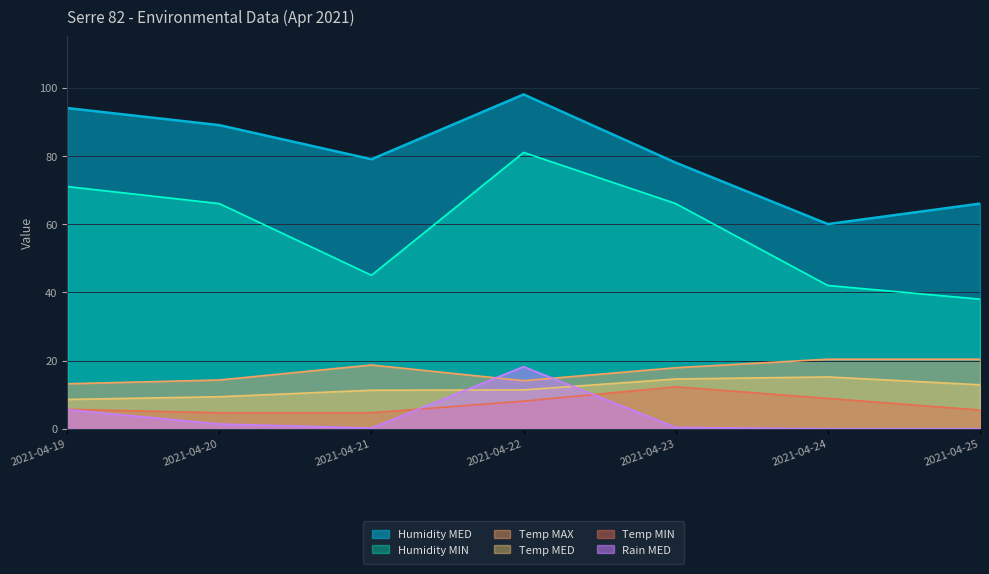

How many values in the Humidity MIN series exceed 66?

2